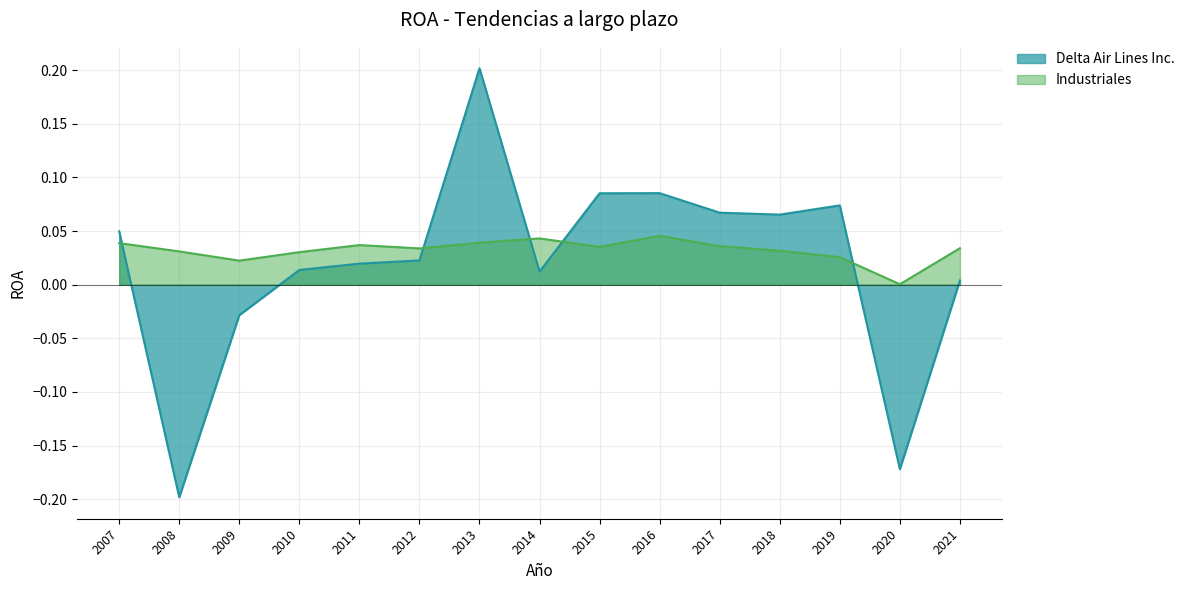

Reading right to left, extract all data points from this chart.

Delta Air Lines Inc.: 0.0	-0.2	0.1	0.1	0.1	0.1	0.1	0.0	0.2	0.0	0.0	0.0	-0.0	-0.2	0.0
Industriales: 0.0	0.0	0.0	0.0	0.0	0.0	0.0	0.0	0.0	0.0	0.0	0.0	0.0	0.0	0.0